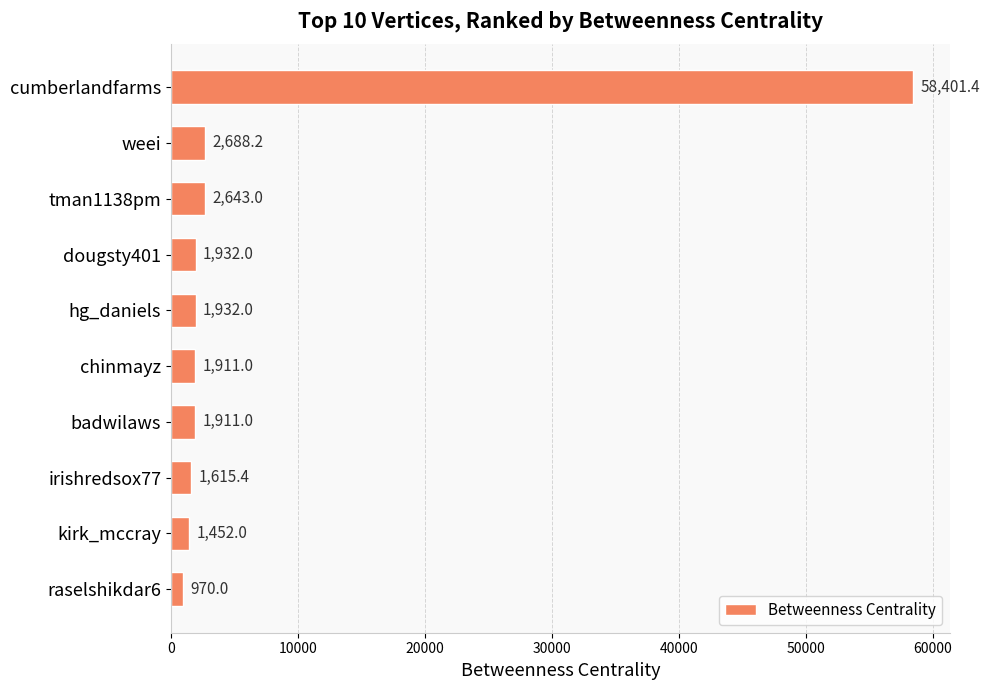

Is it true that the value at kirk_mccray is 1452.0?

True